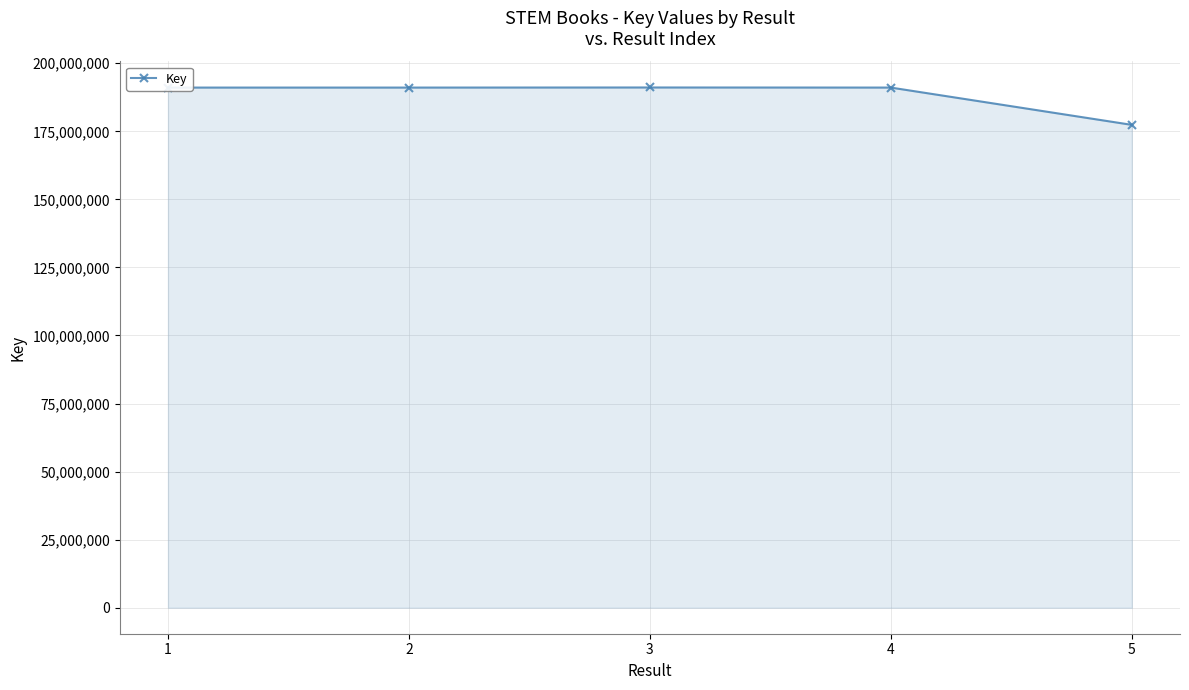

True or false: the data shows 287191566 at 3.

False